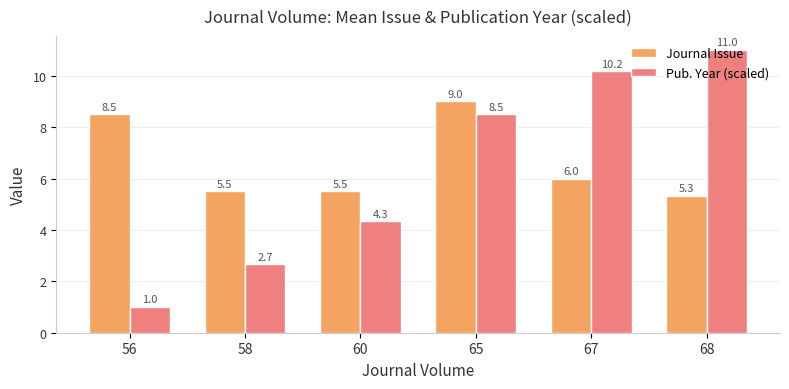

What is the lowest value of the Journal Issue series?

5.3